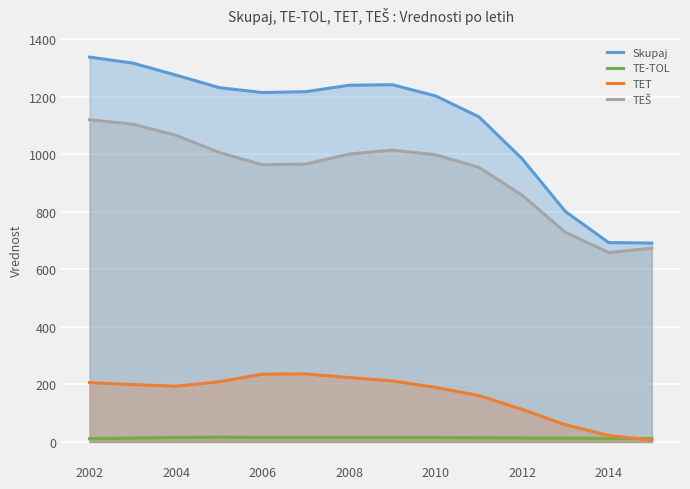

True or false: TEŠ and TE-TOL intersect in this chart.

False